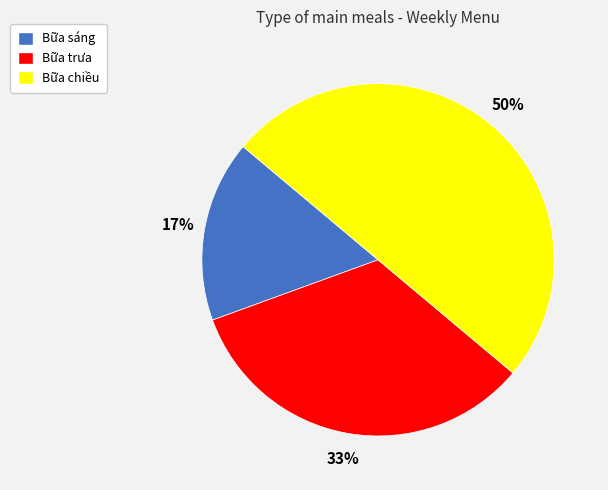

The Bữa chiều slice represents 56% of the pie. True or false?

False